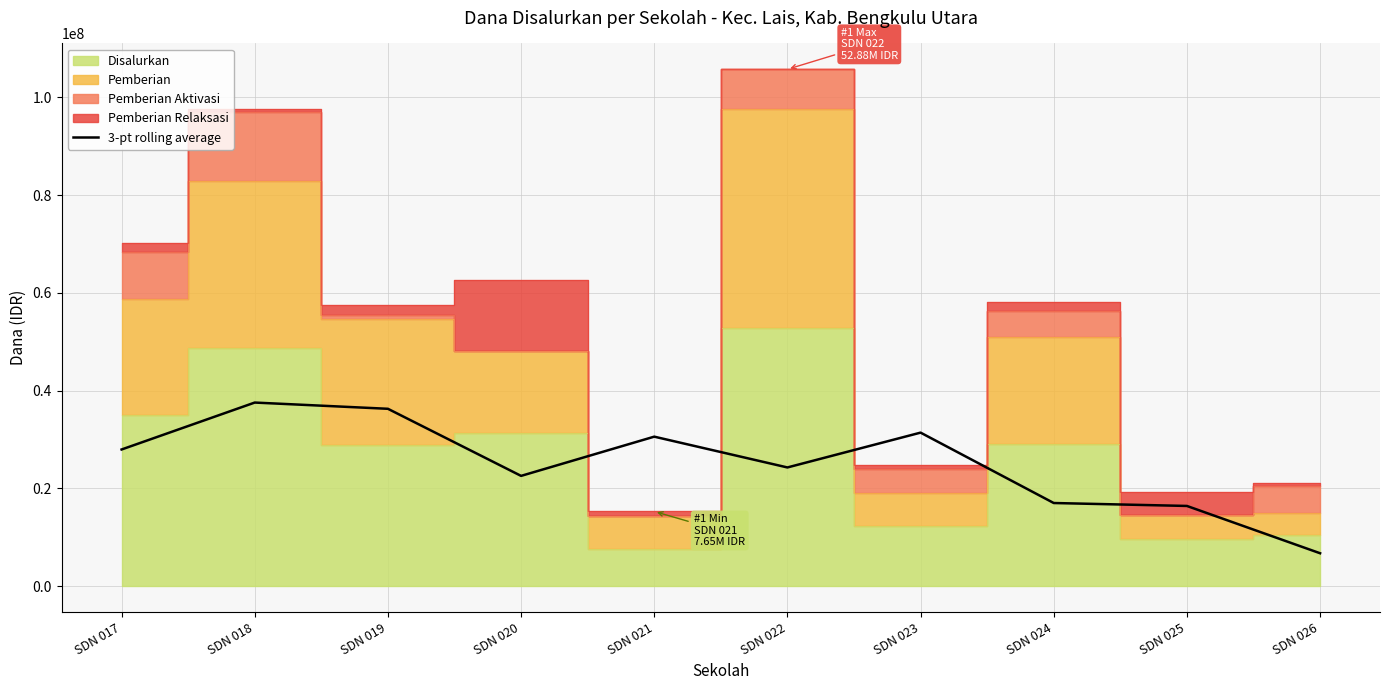

The value of 3-pt rolling average at SDN 020 is 13364488. True or false?

False